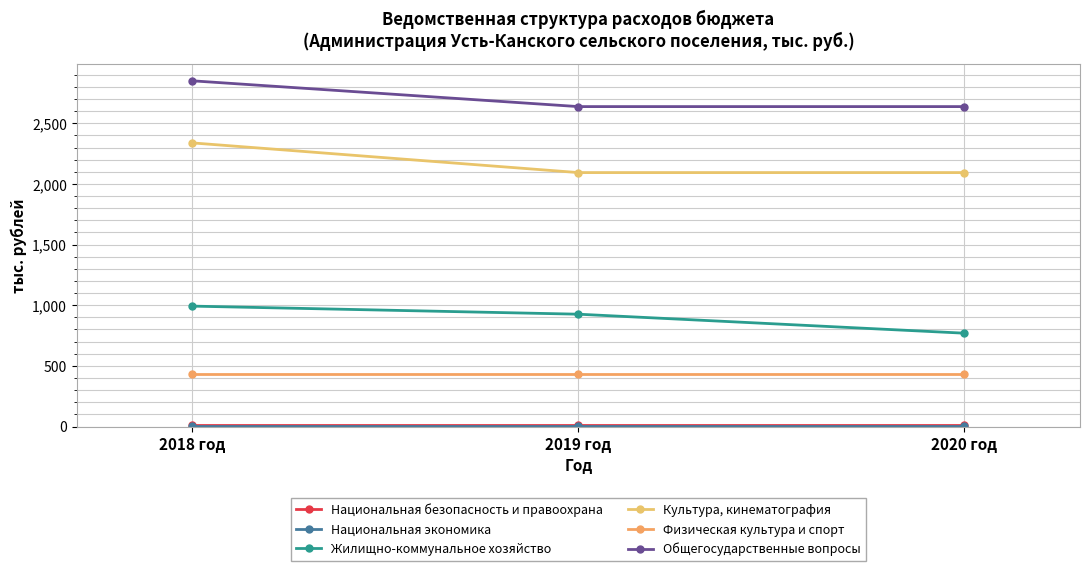

What is the total value across all series at 2019 год?

6105.3